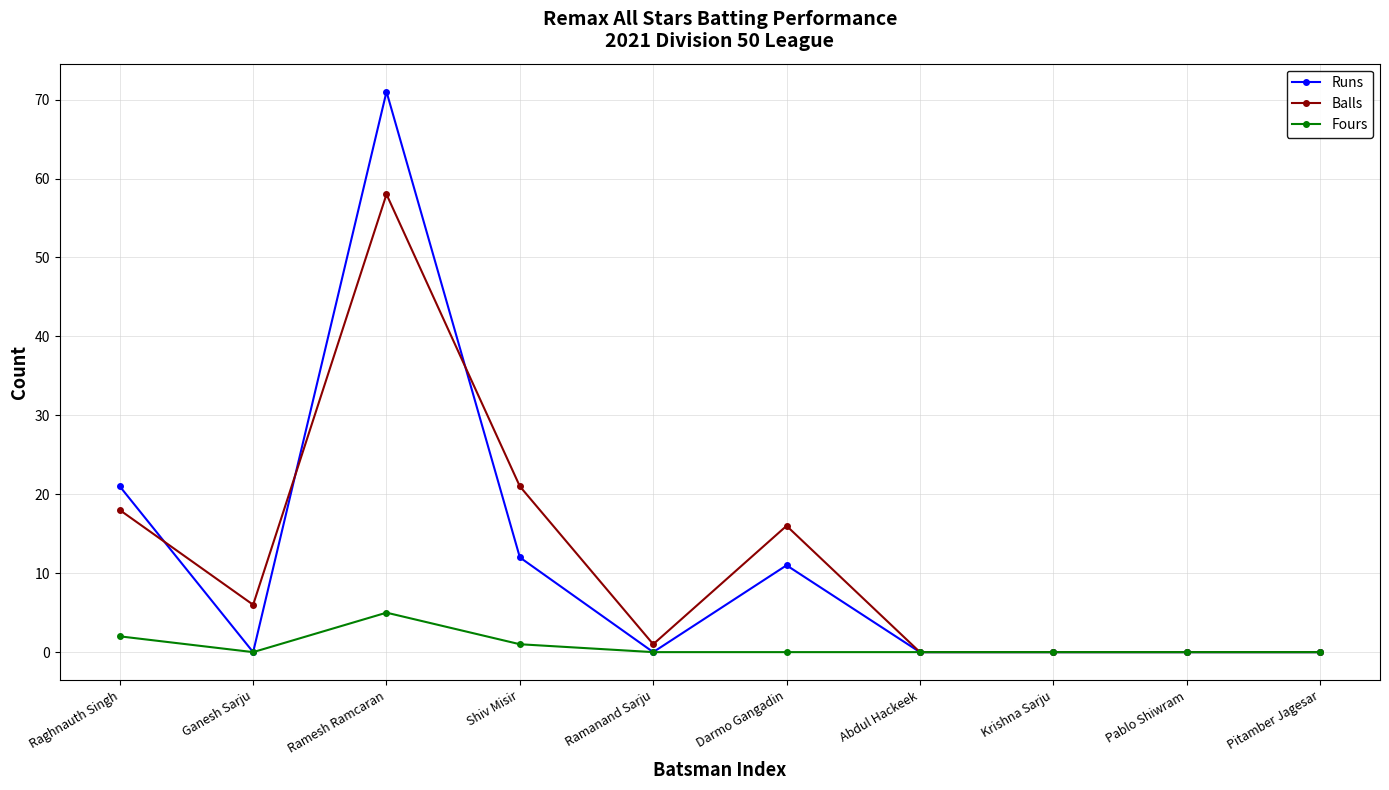

What is the label of the 9th point from the right?

Ganesh Sarju